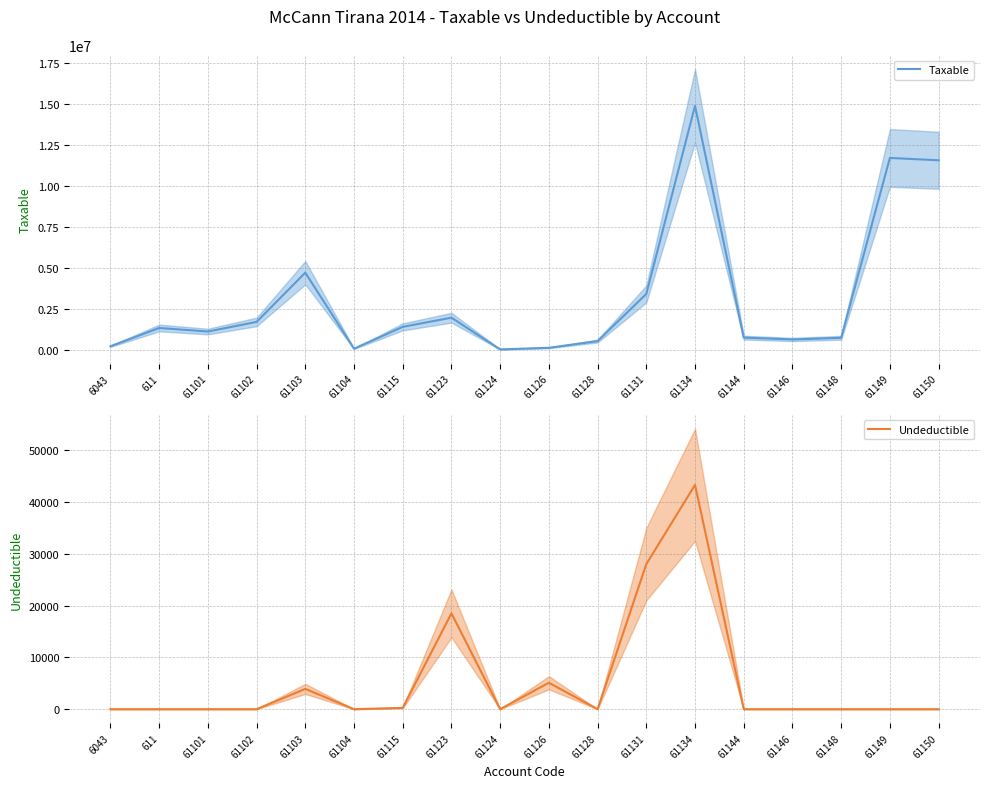

True or false: Undeductible has a value of 25381.2 at 61124.

False